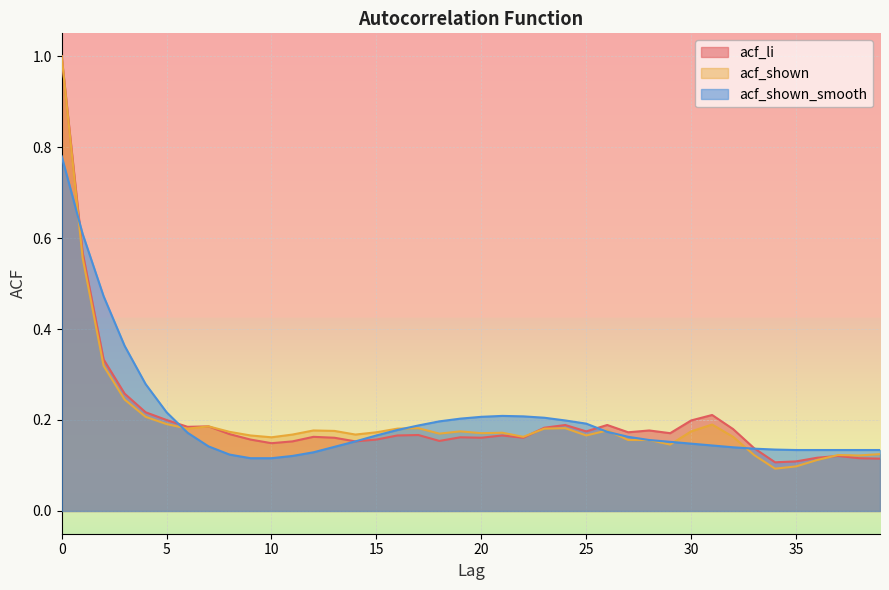

Where is acf_shown nearest to the value 0?

34